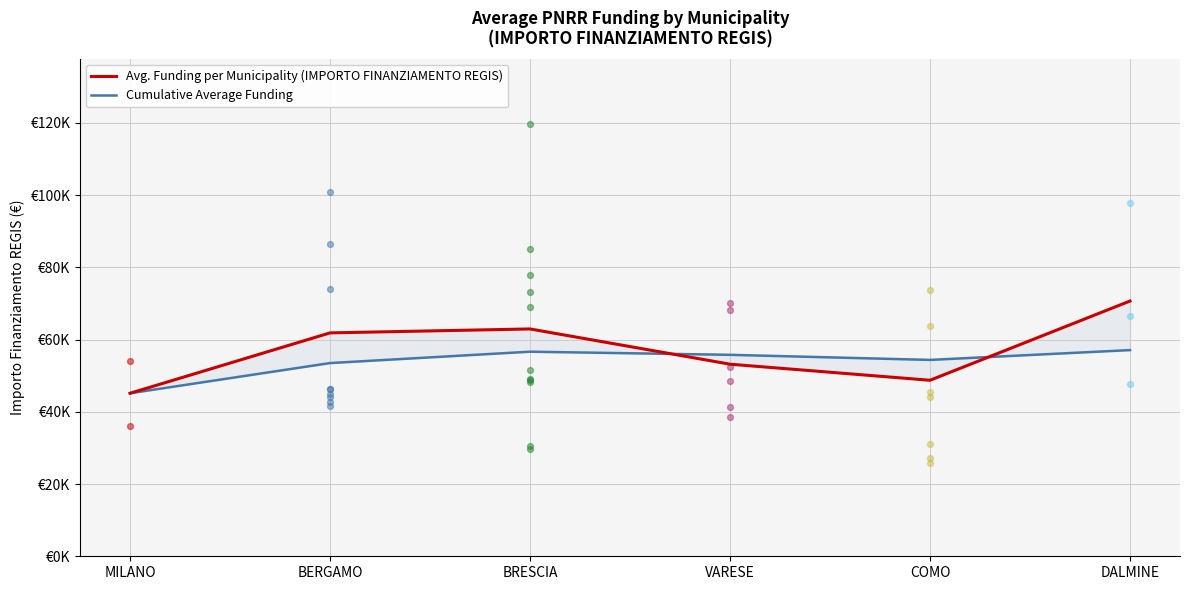

At how many categories does at least one series exceed 55096?

4